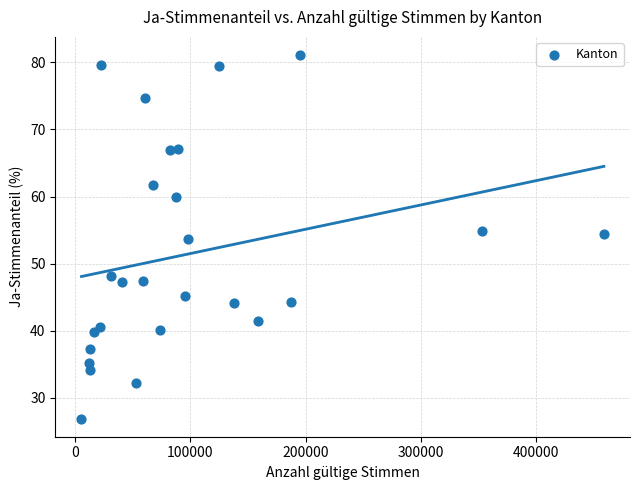

What is the range of Y values (max minus min)?

54.2